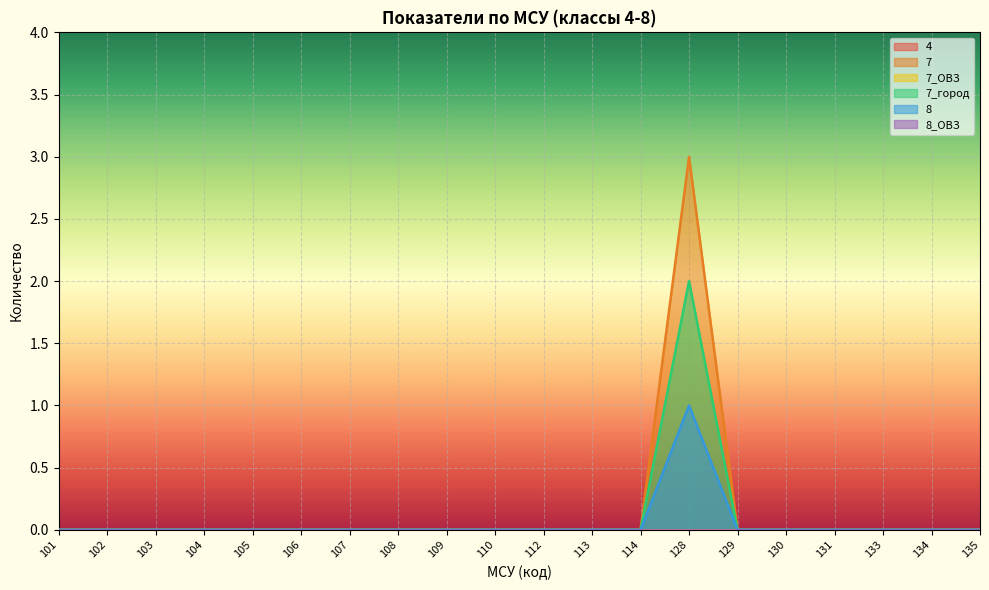

At how many categories does at least one series exceed 1?

1